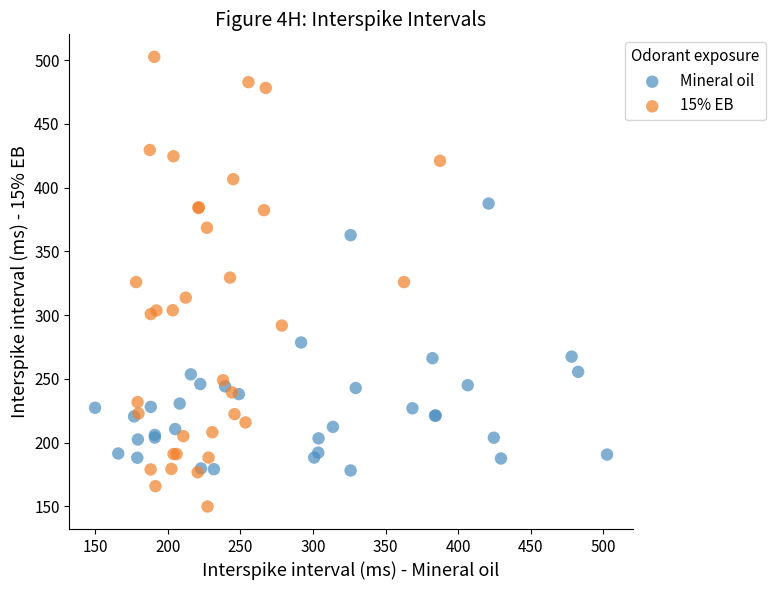

Which series contains the highest Y value?

15% EB